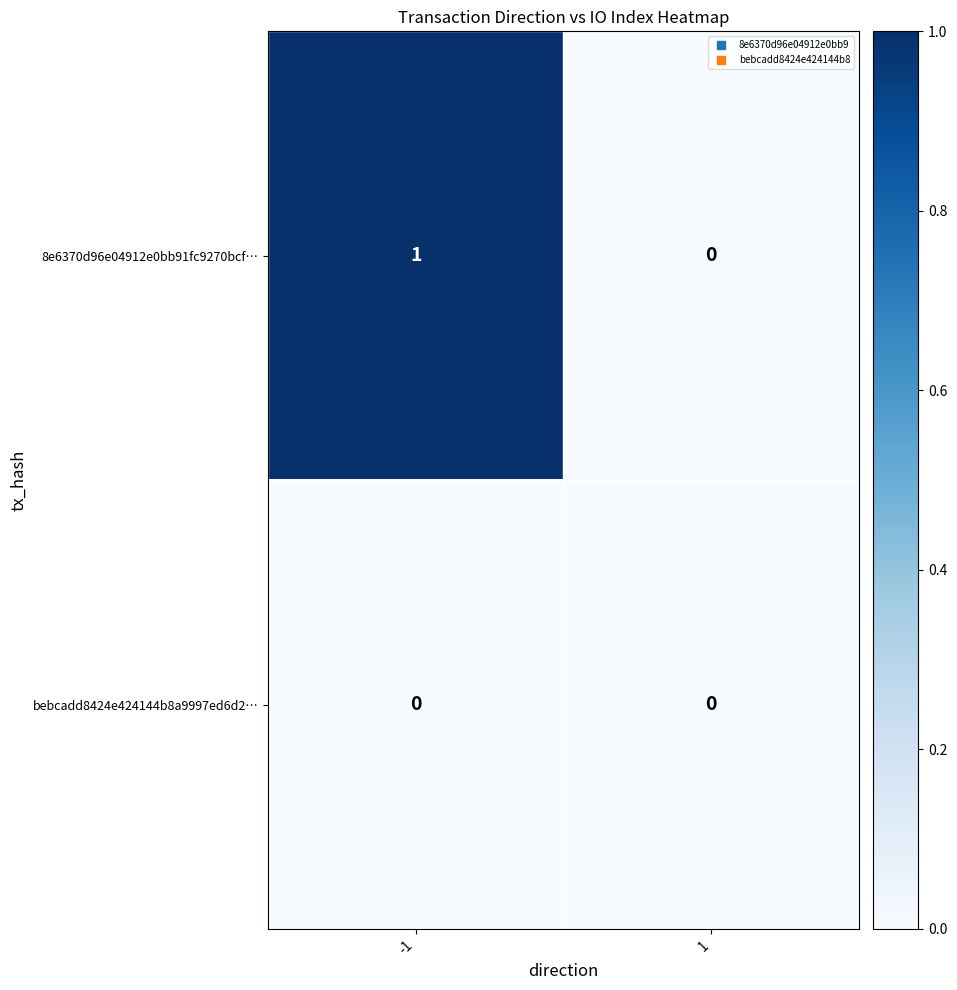

Is the value of 8e6370d96e04912e0bb91fc9270bcf… at -1 greater than the value of bebcadd8424e424144b8a9997ed6d2… at -1?

Yes